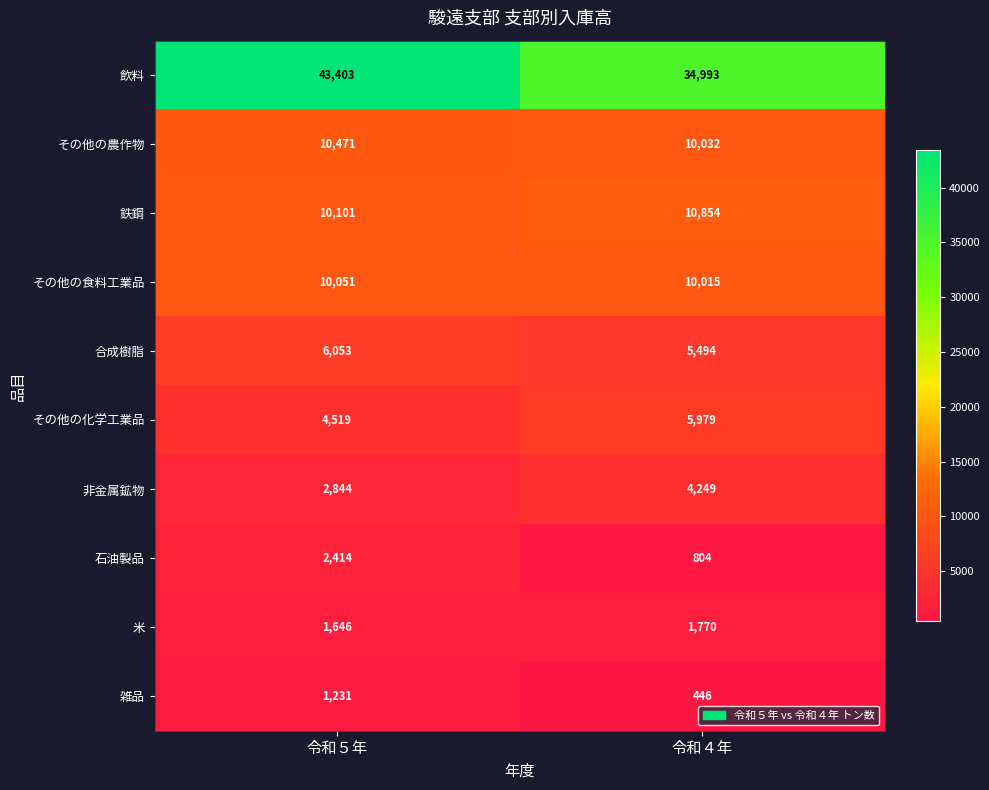

What is the spread (max minus min) of values at 令和４年?

34547